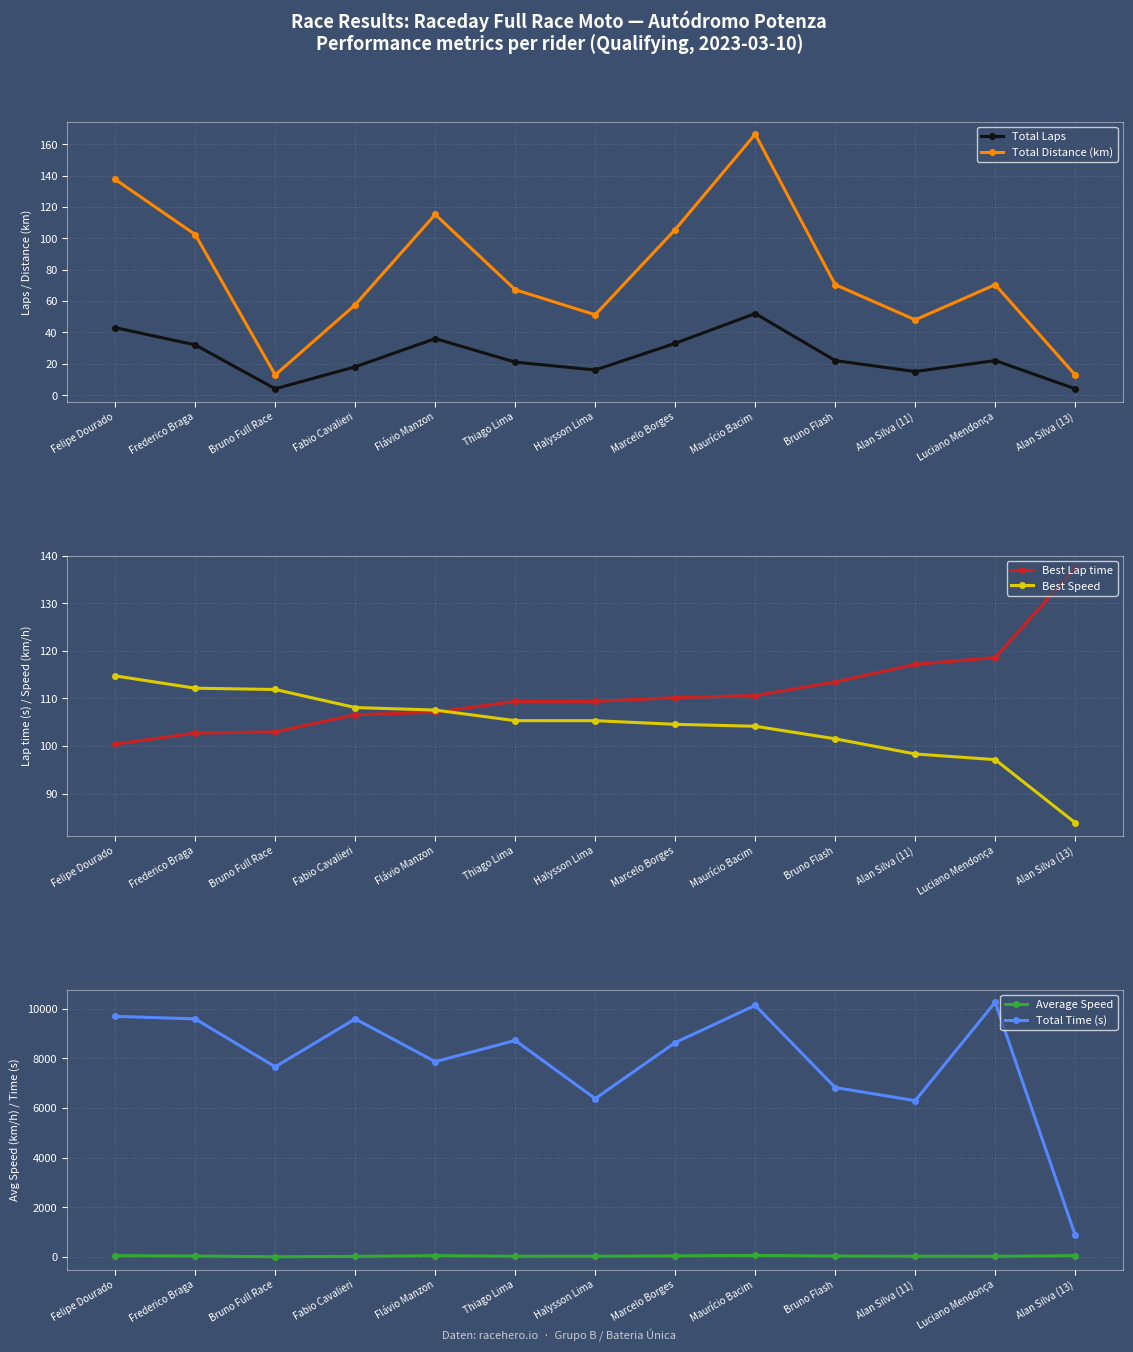

Which series has the largest range (max minus min)?

Total Time (s)